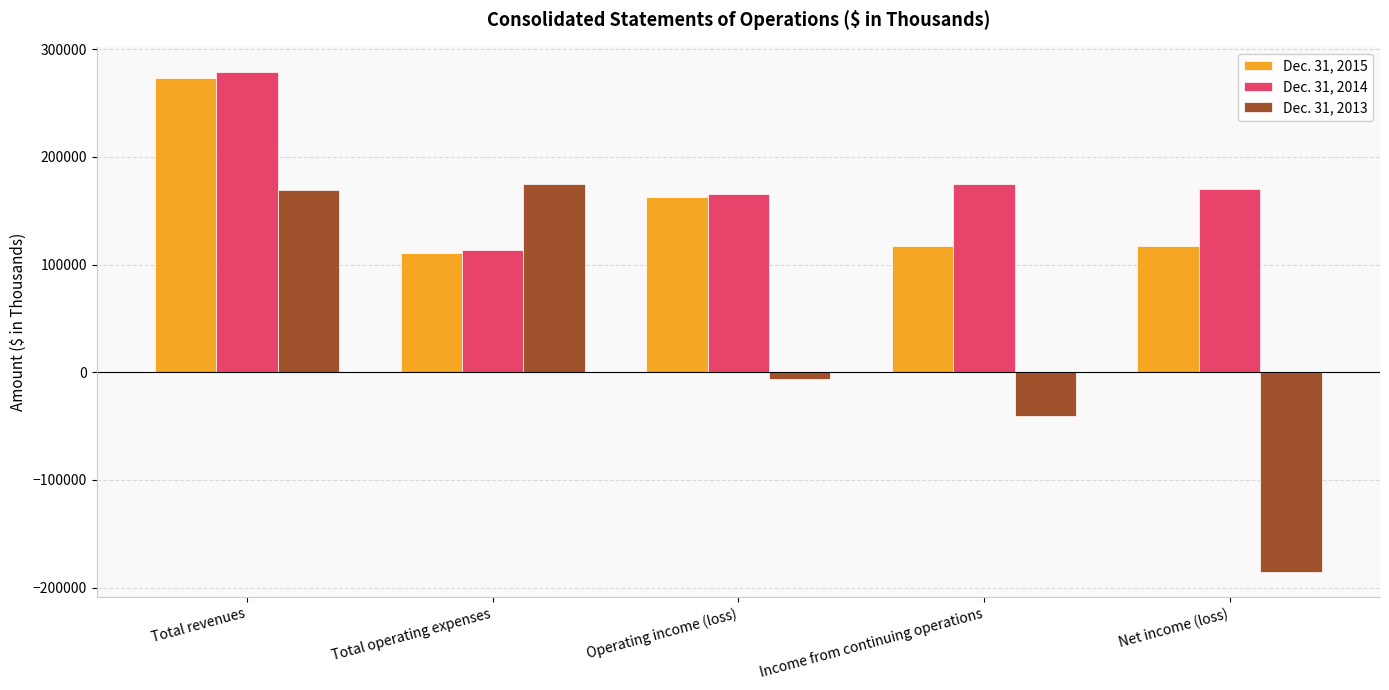

List the series in order of their overall mean, lowest first.

Dec. 31, 2013, Dec. 31, 2015, Dec. 31, 2014